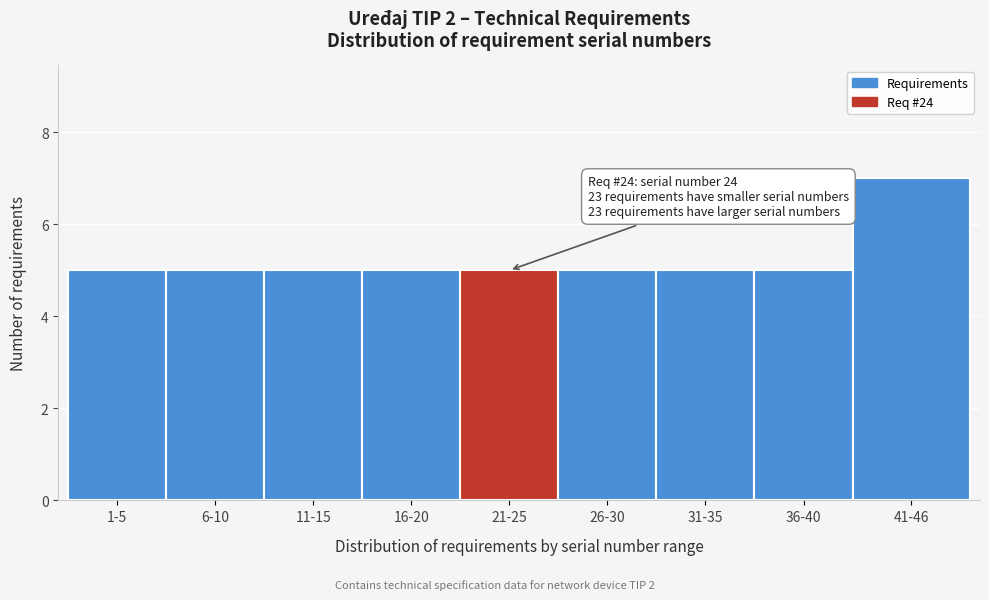

Reading left to right, what are all the values shown in this chart?

5	5	5	5	5	5	5	5	7